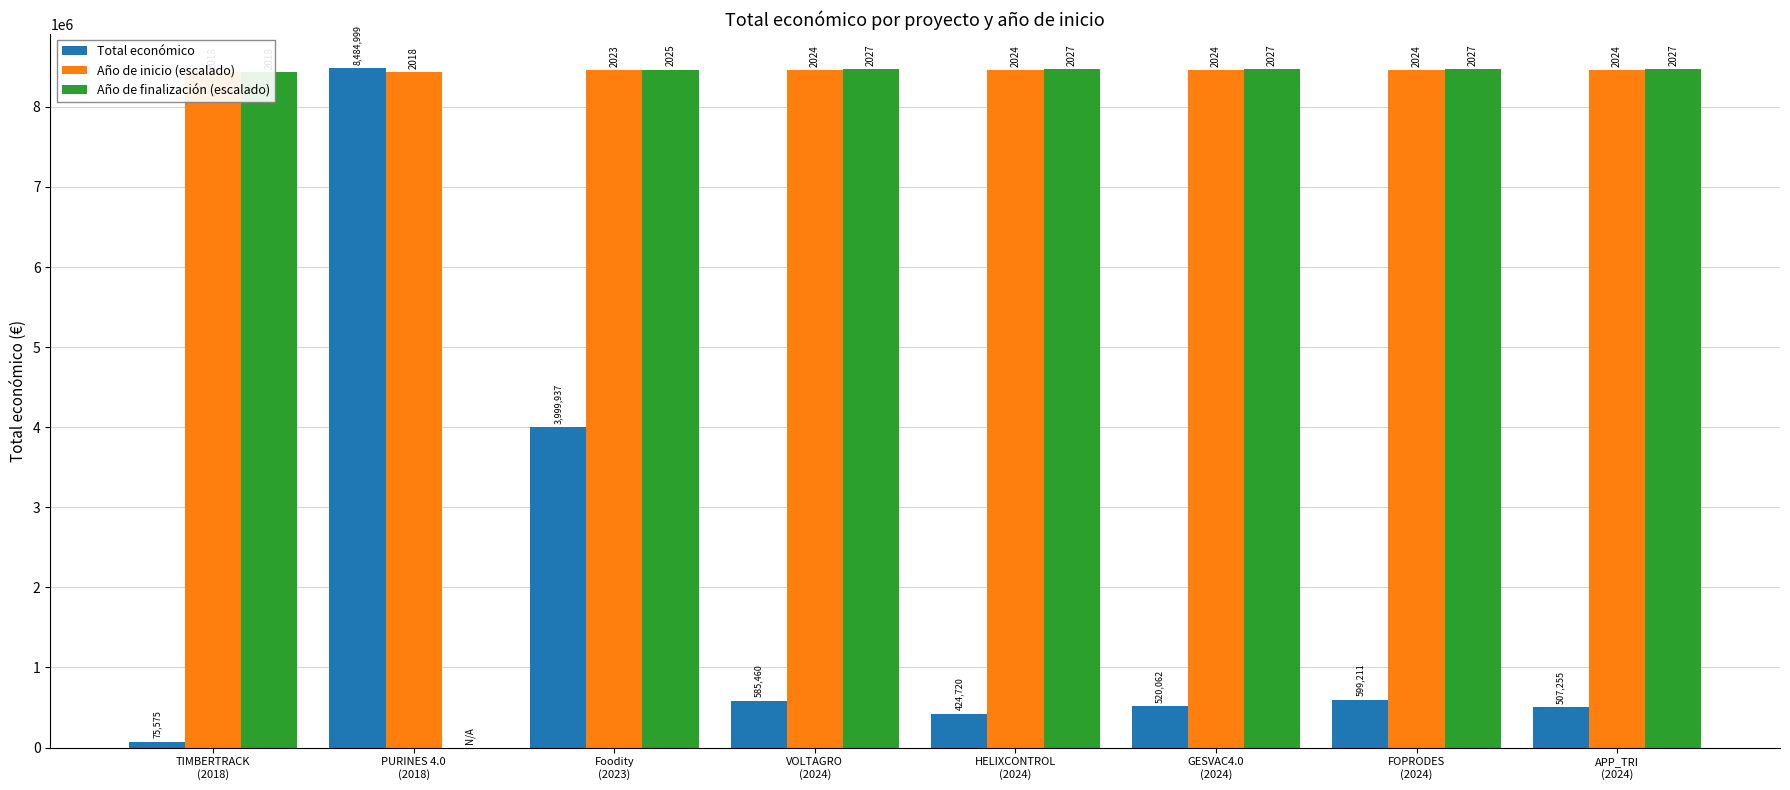

Which category has the lowest value in the Año de inicio (escalado) series?

TIMBERTRACK
(2018)